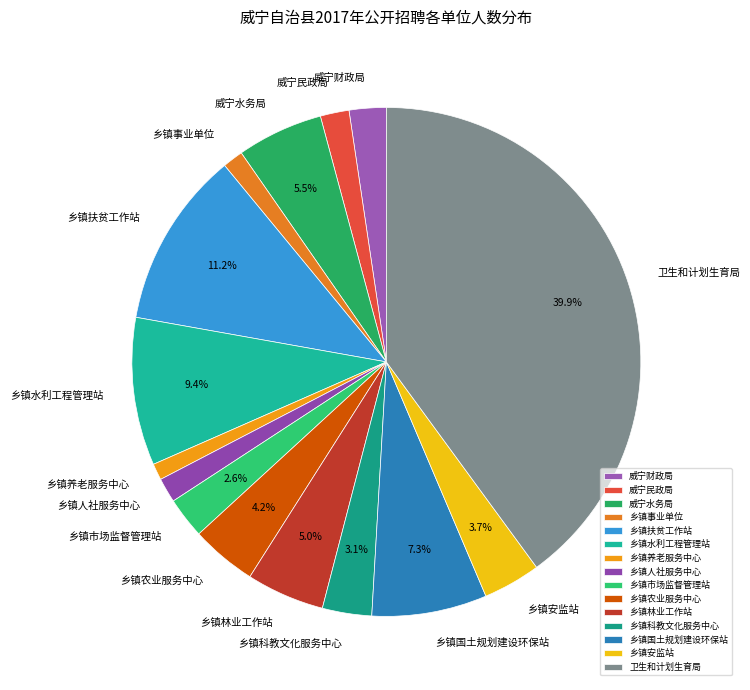

Does 乡镇农业服务中心 account for over 50% of the chart?

No